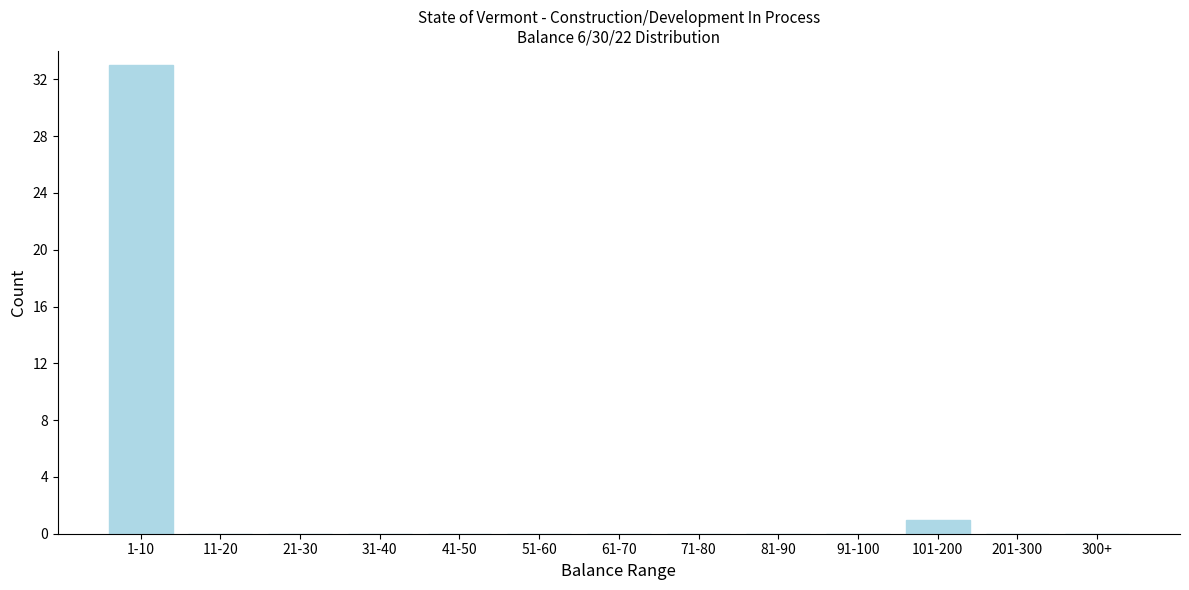

Reading left to right, list all the values displayed in this chart.

1-10=33	11-20=0	21-30=0	31-40=0	41-50=0	51-60=0	61-70=0	71-80=0	81-90=0	91-100=0	101-200=1	201-300=0	300+=0